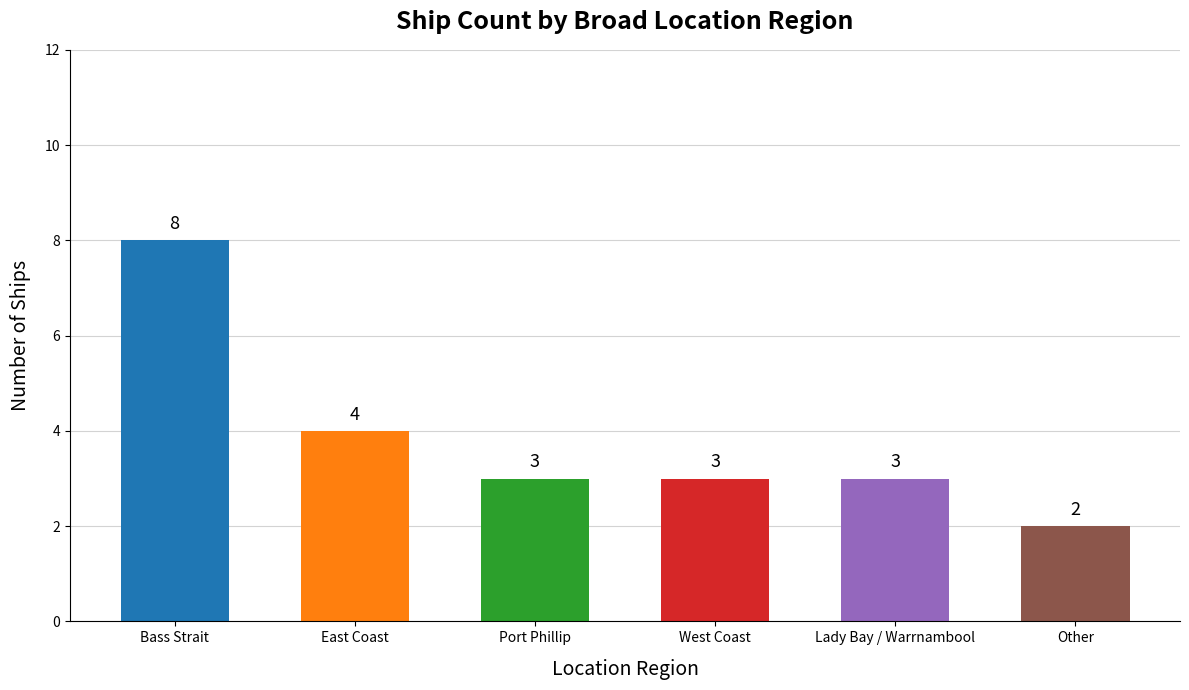

At which label is the value closest to 5?

East Coast